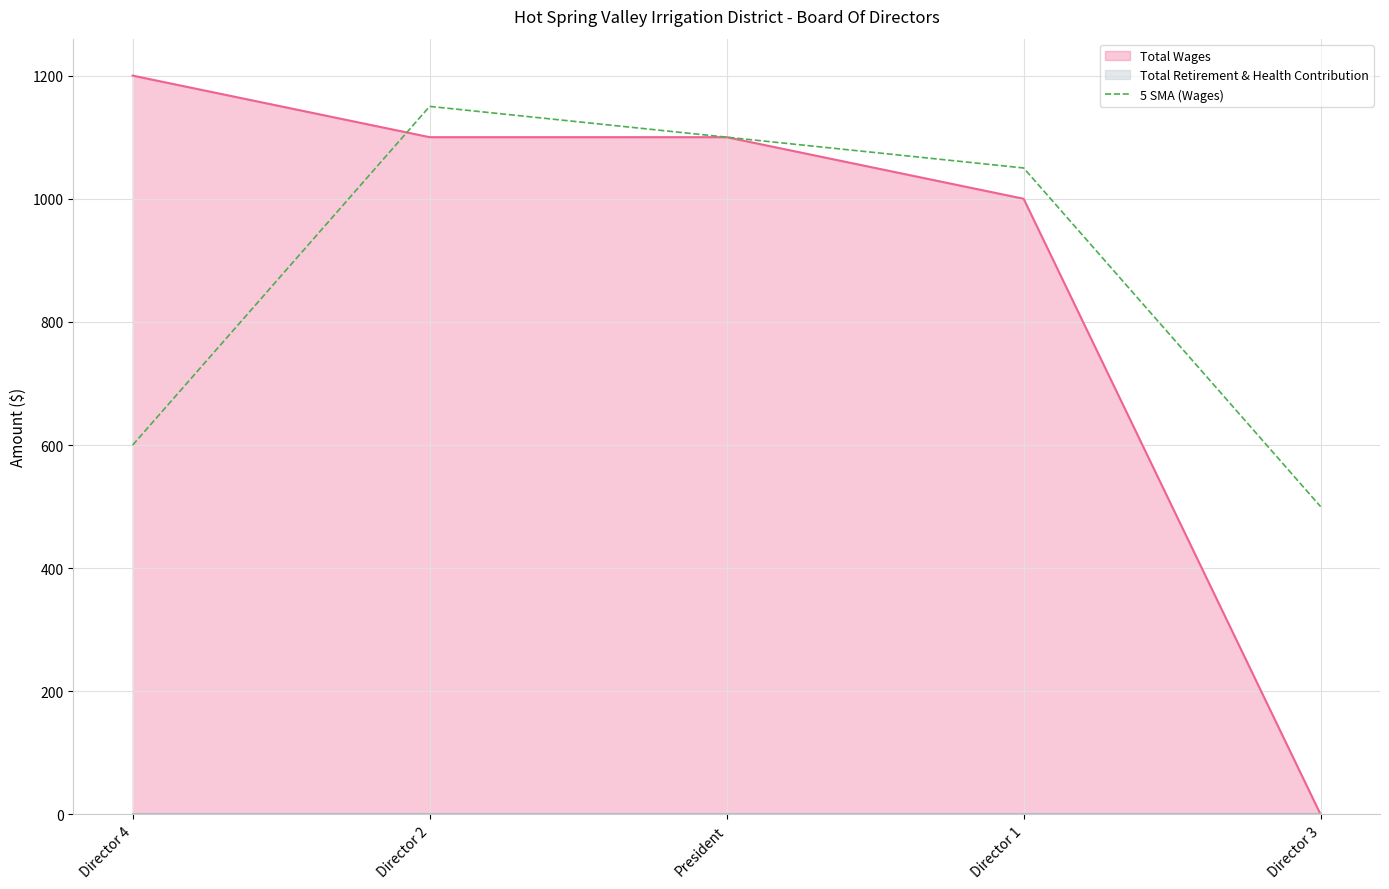

Is the value of Total Wages at Director 1 greater than the value of 5 SMA (Wages) at Director 4?

Yes